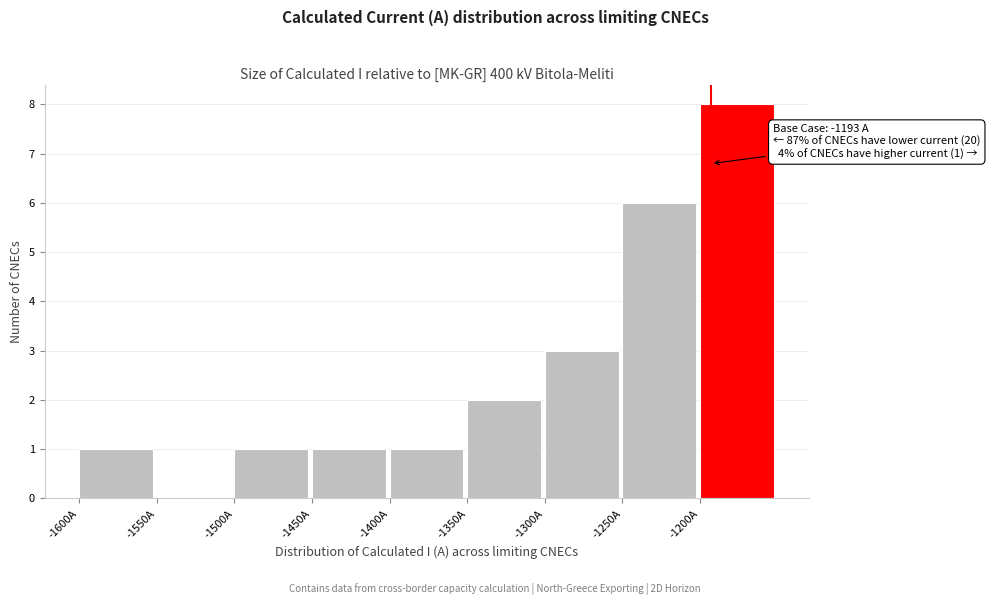

Which range on the x-axis has the tallest bar?

-1200 to -1150